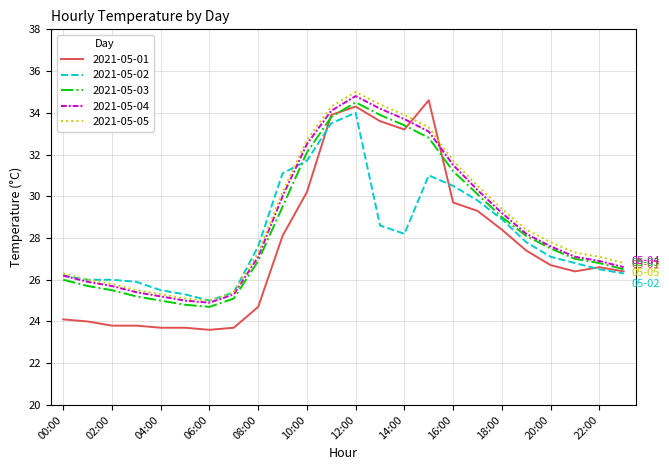

What is the maximum value for 2021-05-04?

34.8